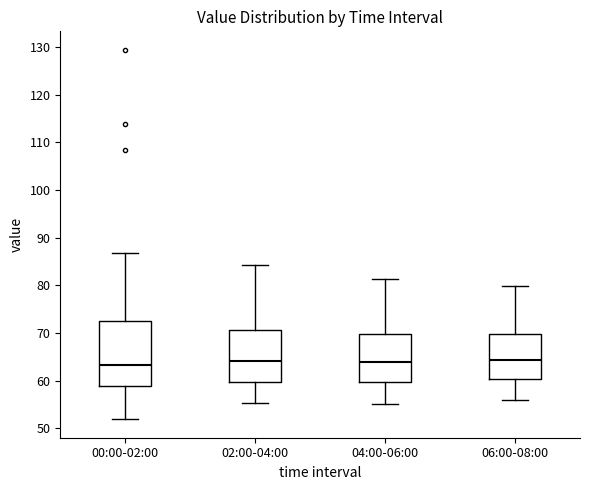

Reading left to right, transcribe this box plot: for each box, give where its median line is, the range the box spans, and where its two whiskers end, as read against the y-axis. The values are not printed on the chart, so give them approximately, as read against the axis.

00:00-02:00: median 63, box 59 to 73, whiskers 52 to 87
02:00-04:00: median 64, box 60 to 71, whiskers 55 to 84
04:00-06:00: median 64, box 60 to 70, whiskers 55 to 81
06:00-08:00: median 64, box 60 to 70, whiskers 56 to 80